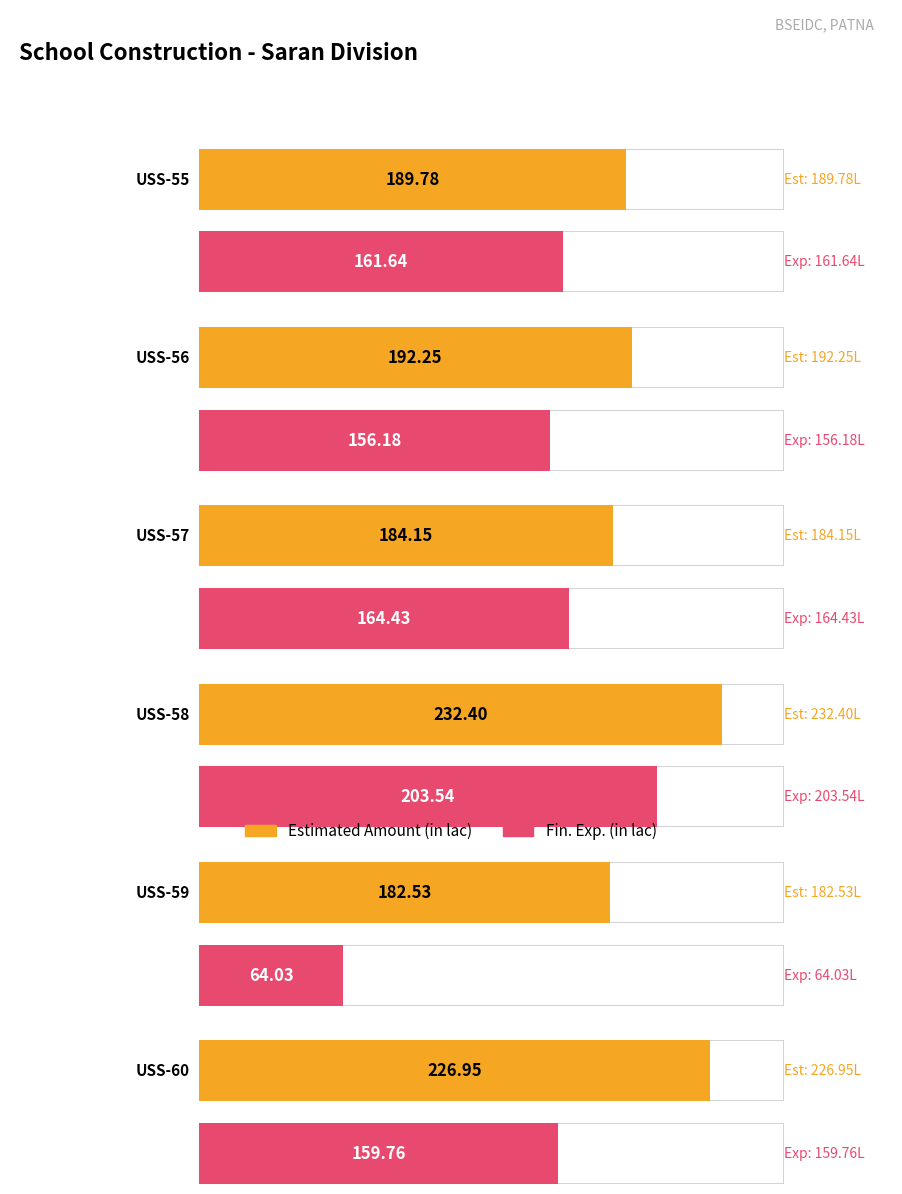

Which series changed the most between USS-55 and USS-60?

Estimated Amount (in lac)